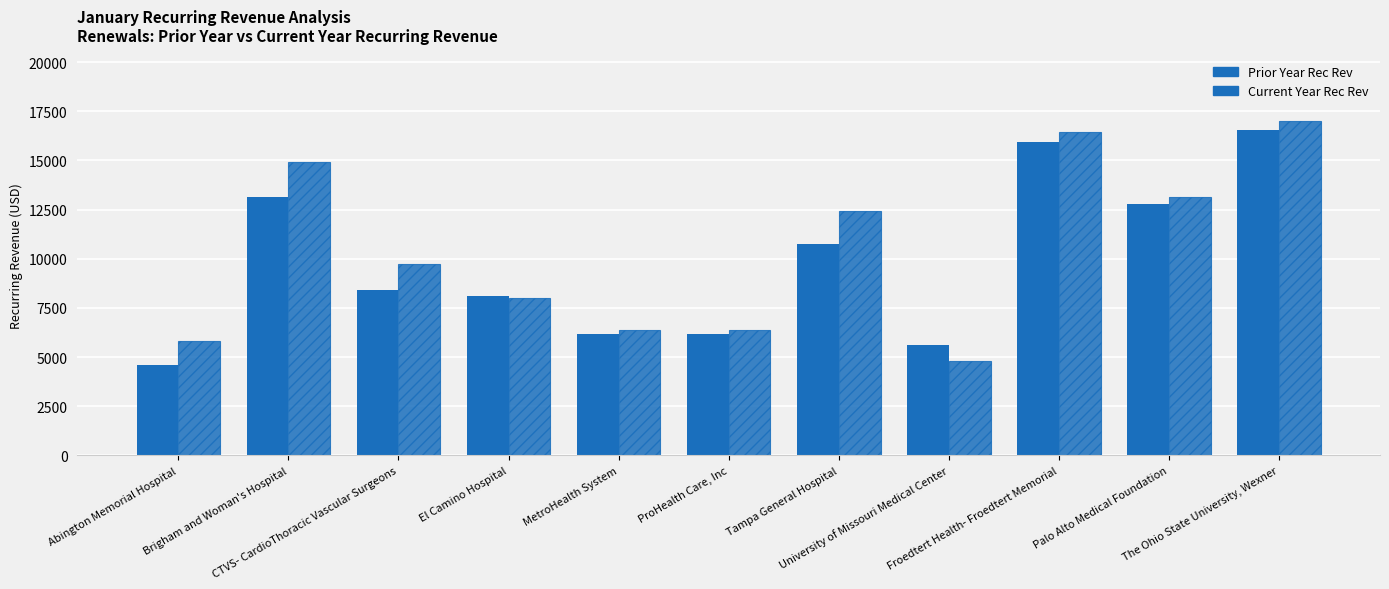

Which series changed the most between El Camino Hospital and Froedtert Health- Froedtert Memorial?

Current Year Rec Rev